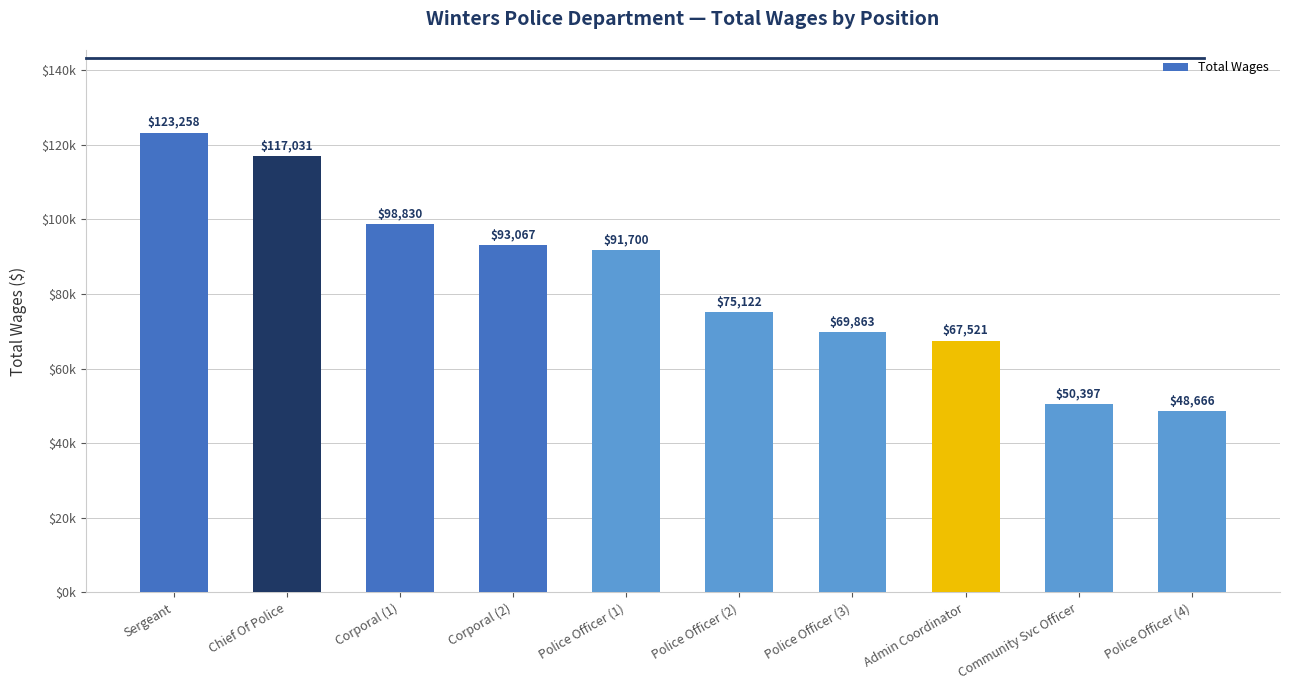

What is the difference between the second highest and second lowest values?

66634